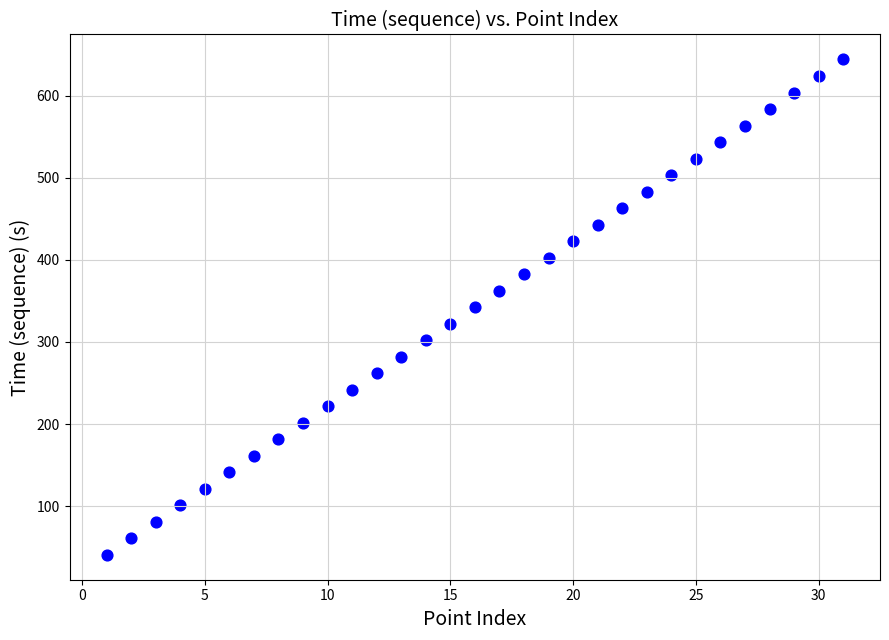

What is the range of X values (max minus min)?

30.0